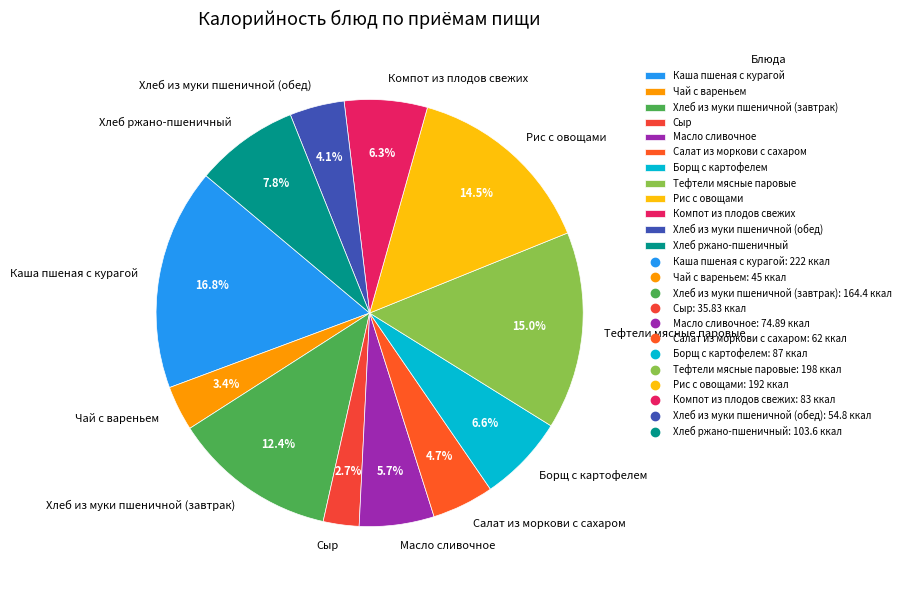

To the nearest percent, what is the combined percentage of Компот из плодов свежих and Каша пшеная с курагой?

23%